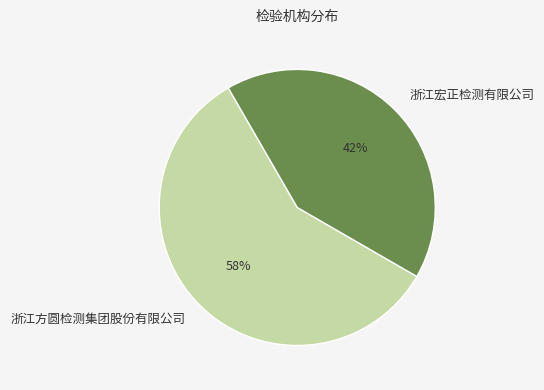

Which category has the biggest portion of the pie?

浙江方圆检测集团股份有限公司